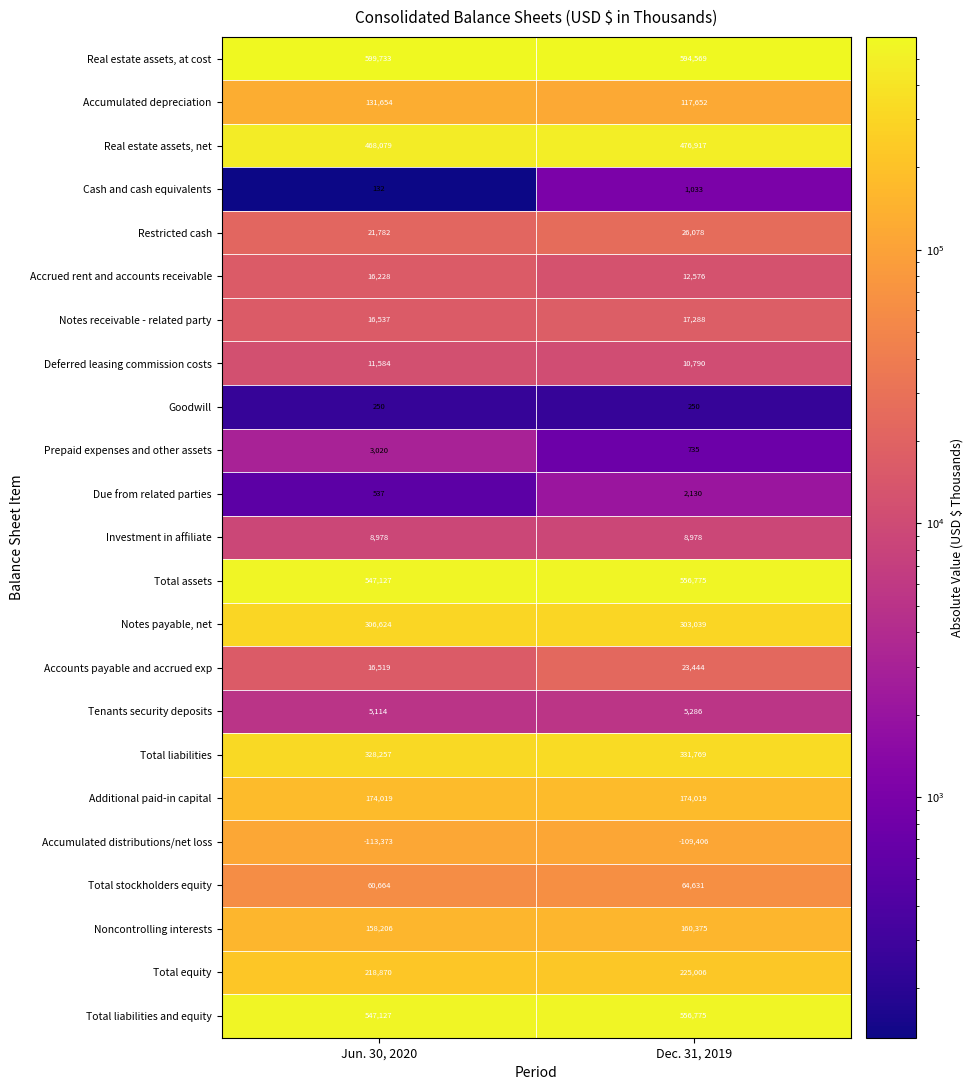

What is the difference between the highest and lowest values at Dec. 31, 2019?

703975